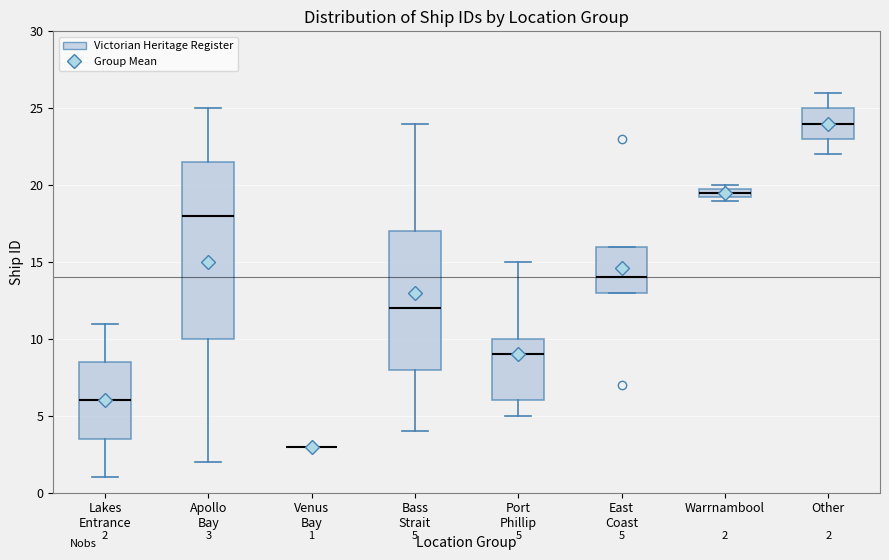

Comparing the boxes themselves (not the whiskers), which one is the tallest?

Apollo Bay